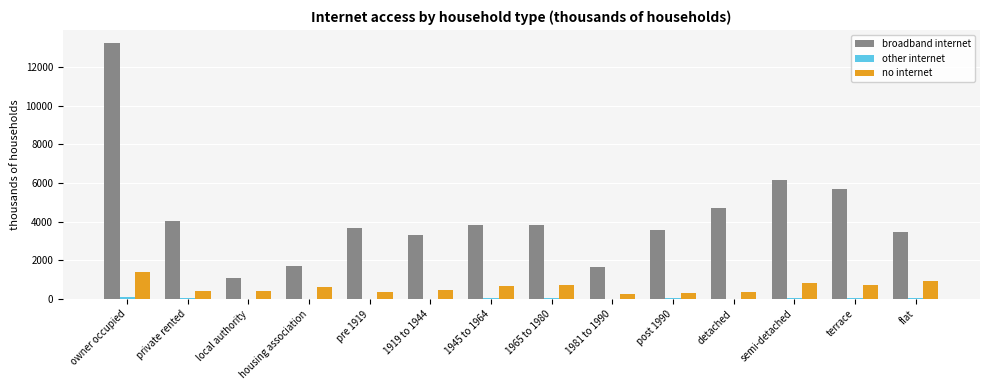

At which category is the sum across all series the highest?

owner occupied